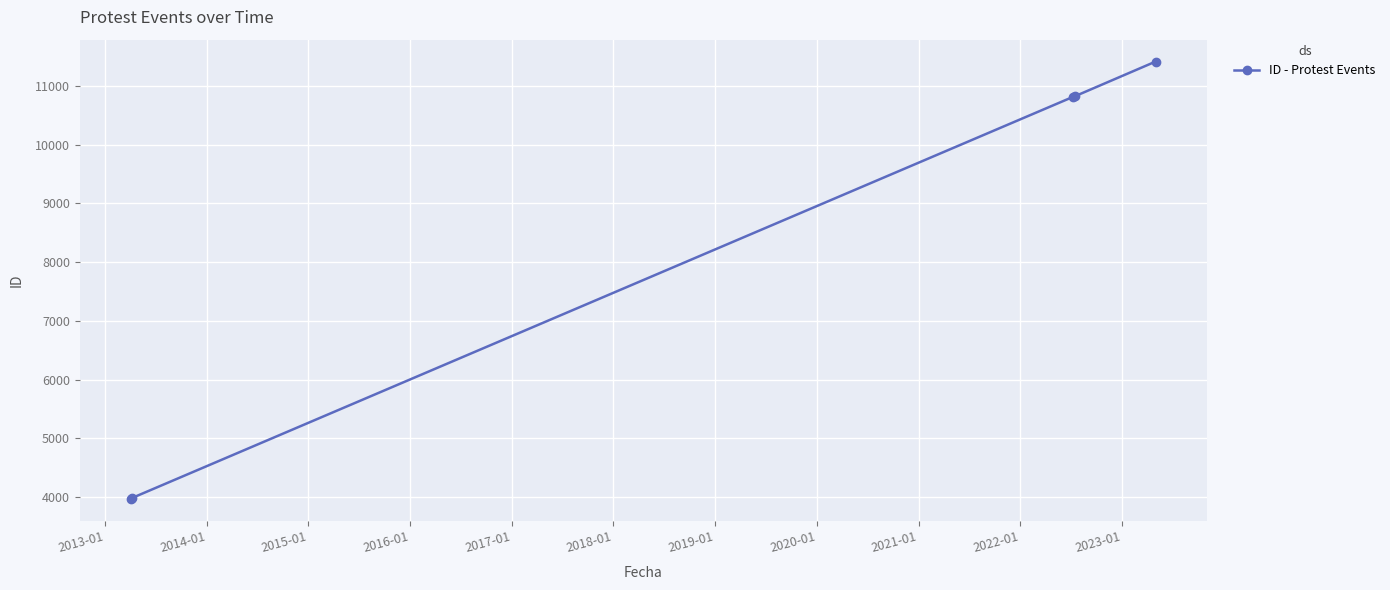

Count the number of categories in the chart.

5